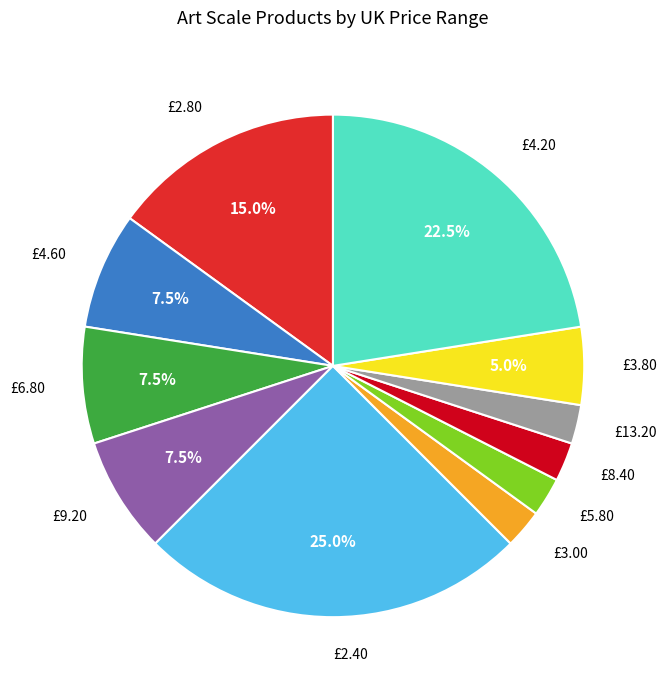

Which category has the biggest portion of the pie?

£2.40